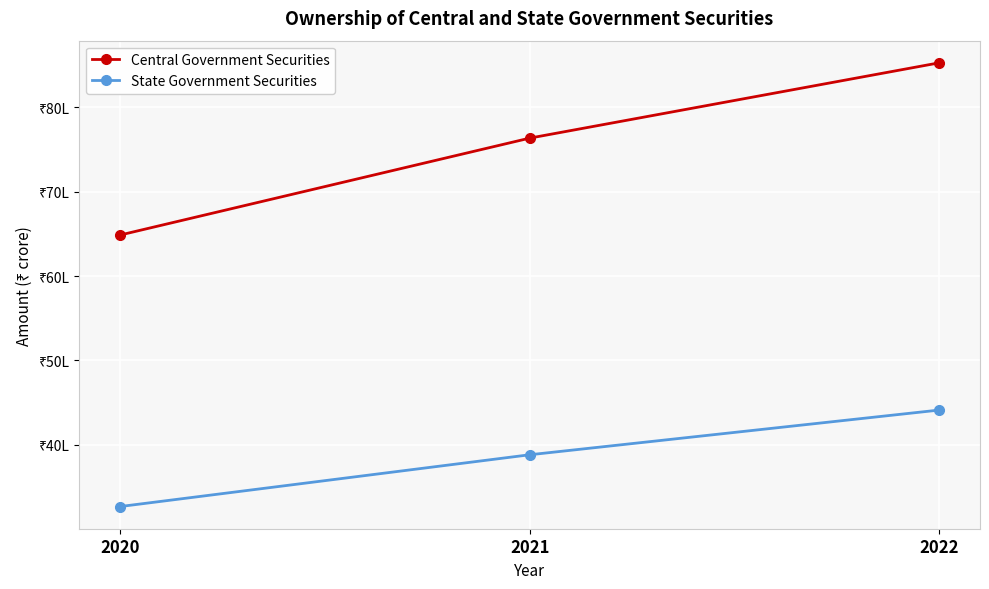

Is this an area chart (filled region under the line)?

No